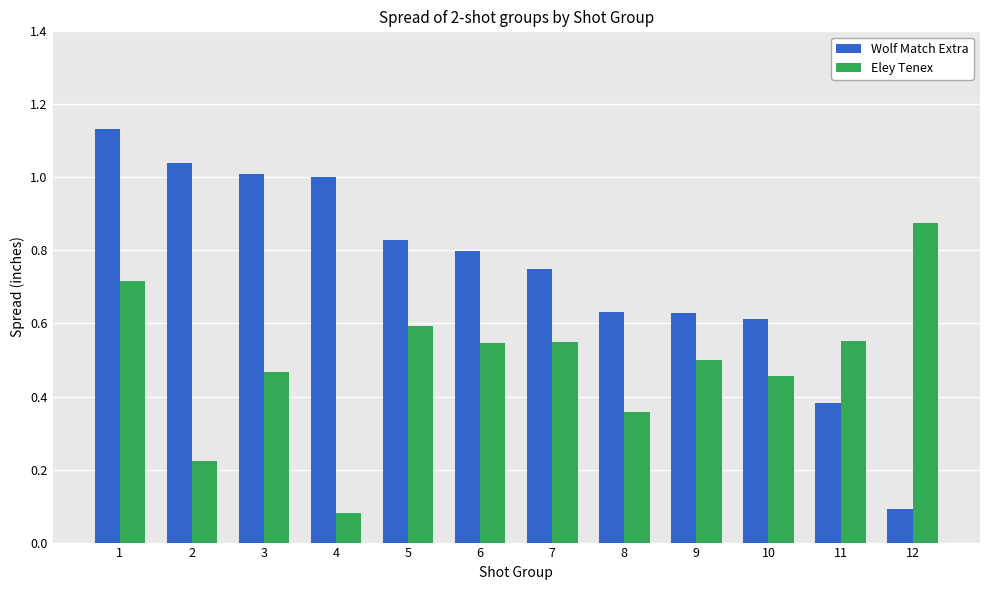

Which series has the largest total across all categories?

Wolf Match Extra